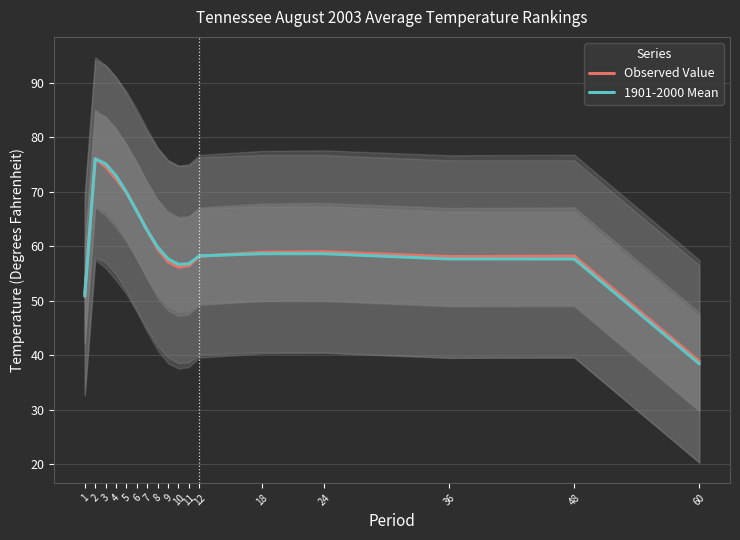

What is the difference between the maximum and second lowest values in the 1901-2000 Mean series?

25.2